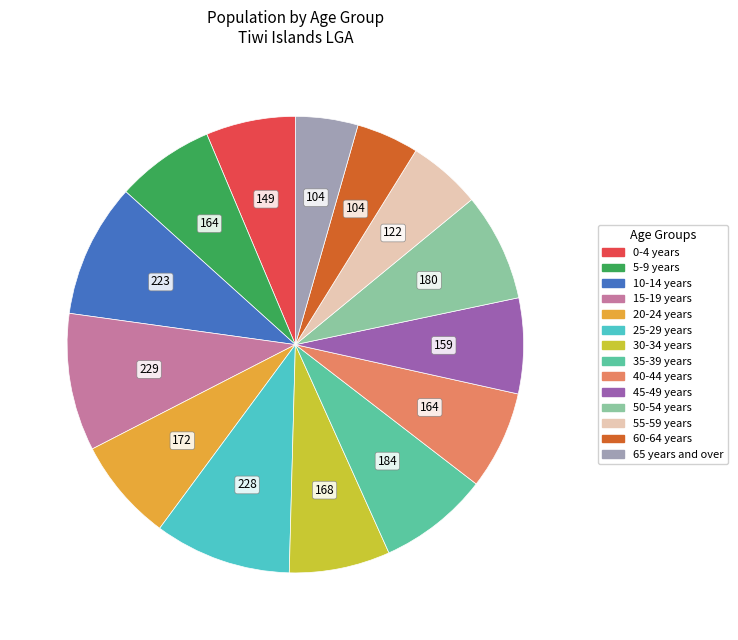

Is there a majority slice in this chart?

No